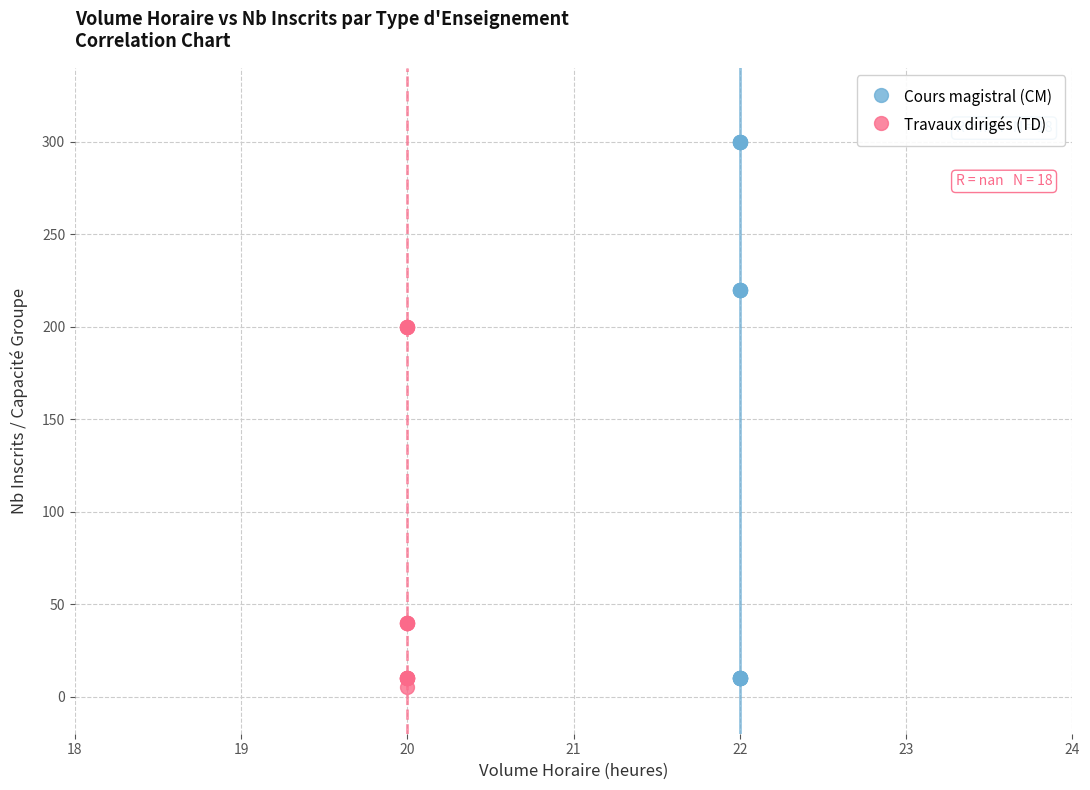

What are all the series names shown in the legend?

Cours magistral (CM), Travaux dirigés (TD)